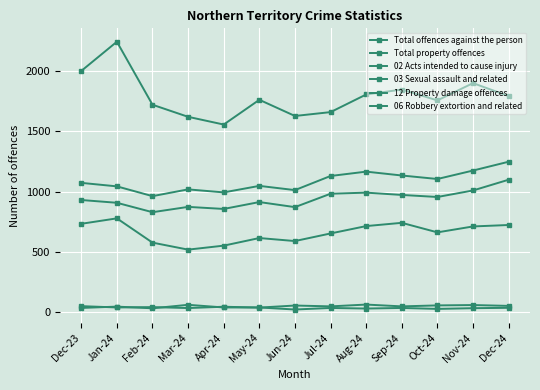

How many lines are shown in the chart?

6